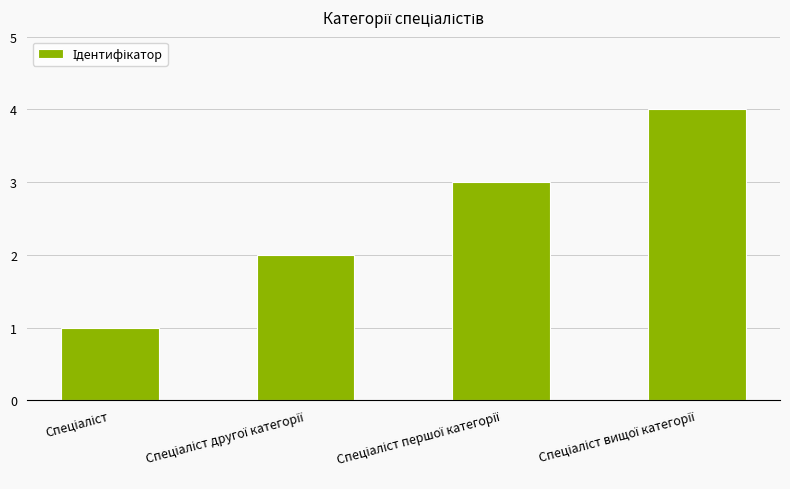

What is the difference between the maximum and minimum values?

3